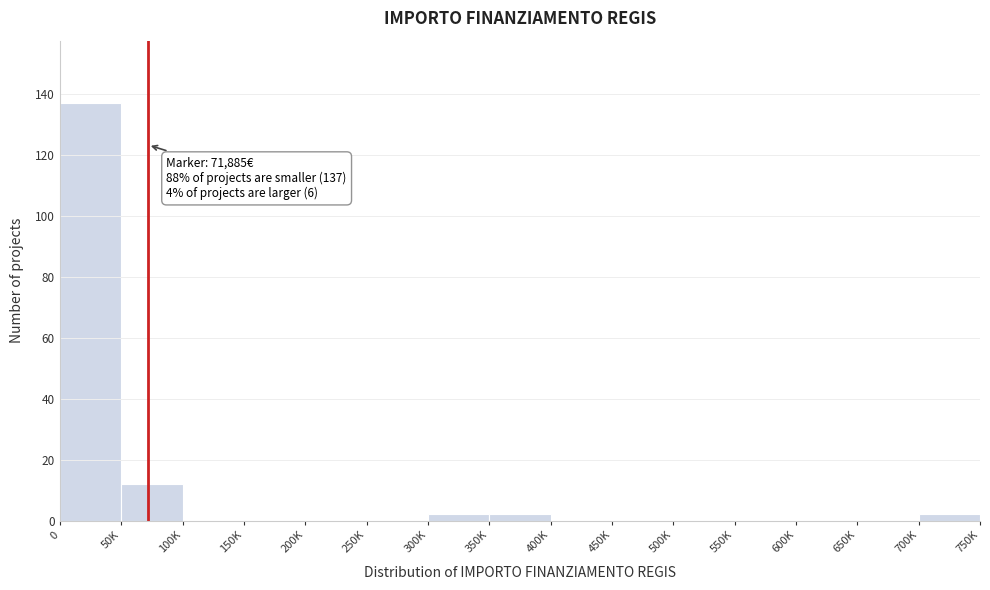

Reading left to right, transcribe all the data shown in this chart.

0=137	50K=12	100K=0	150K=0	200K=0	250K=0	300K=2	350K=2	400K=0	450K=0	500K=0	550K=0	600K=0	650K=0	700K=2